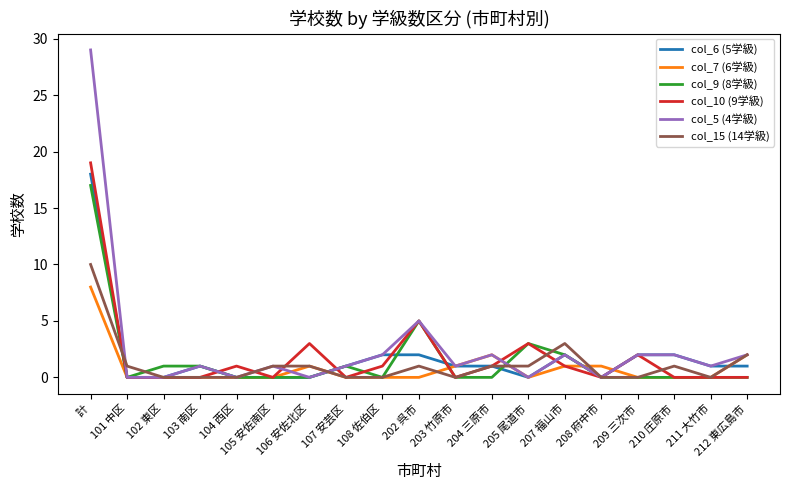

What position from the right is 209 三次市?

4